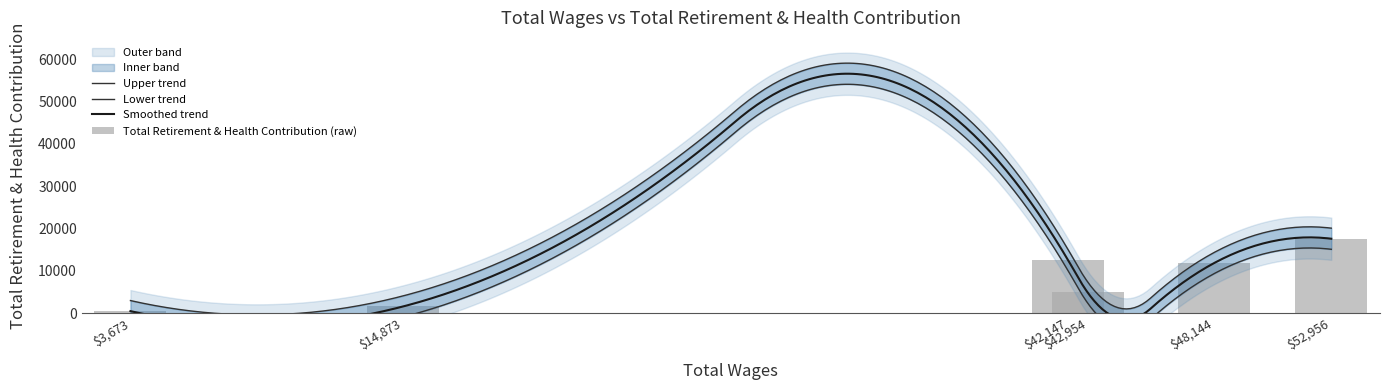

What is the minimum value shown in the chart?

446